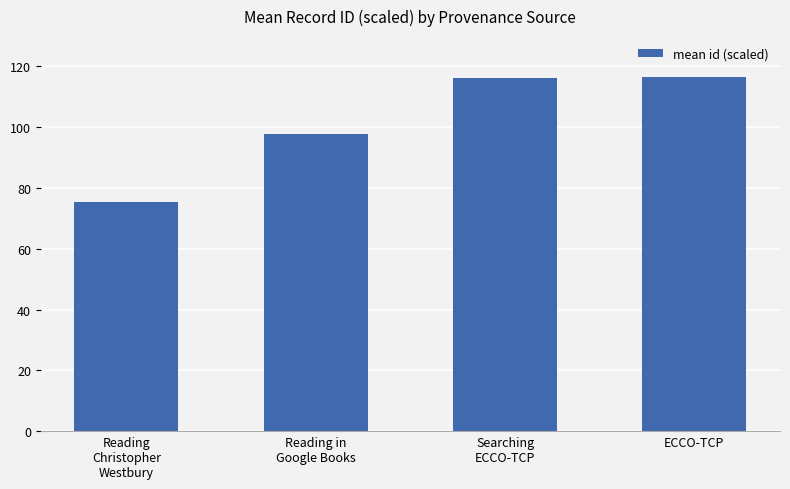

Is it true that the value at Searching
ECCO-TCP is 178.3?

False